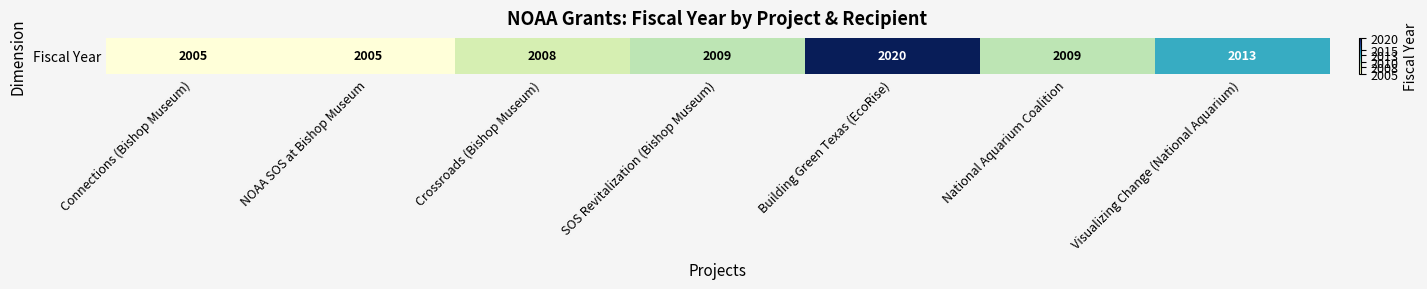

Reading right to left, what are all the values shown in this chart?

2013	2009	2020	2009	2008	2005	2005